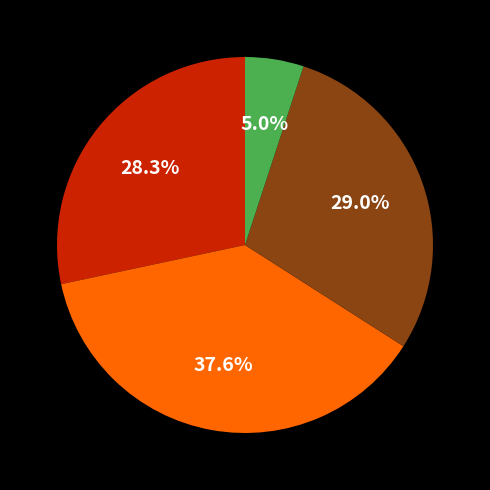

Does any single category account for the majority?

No